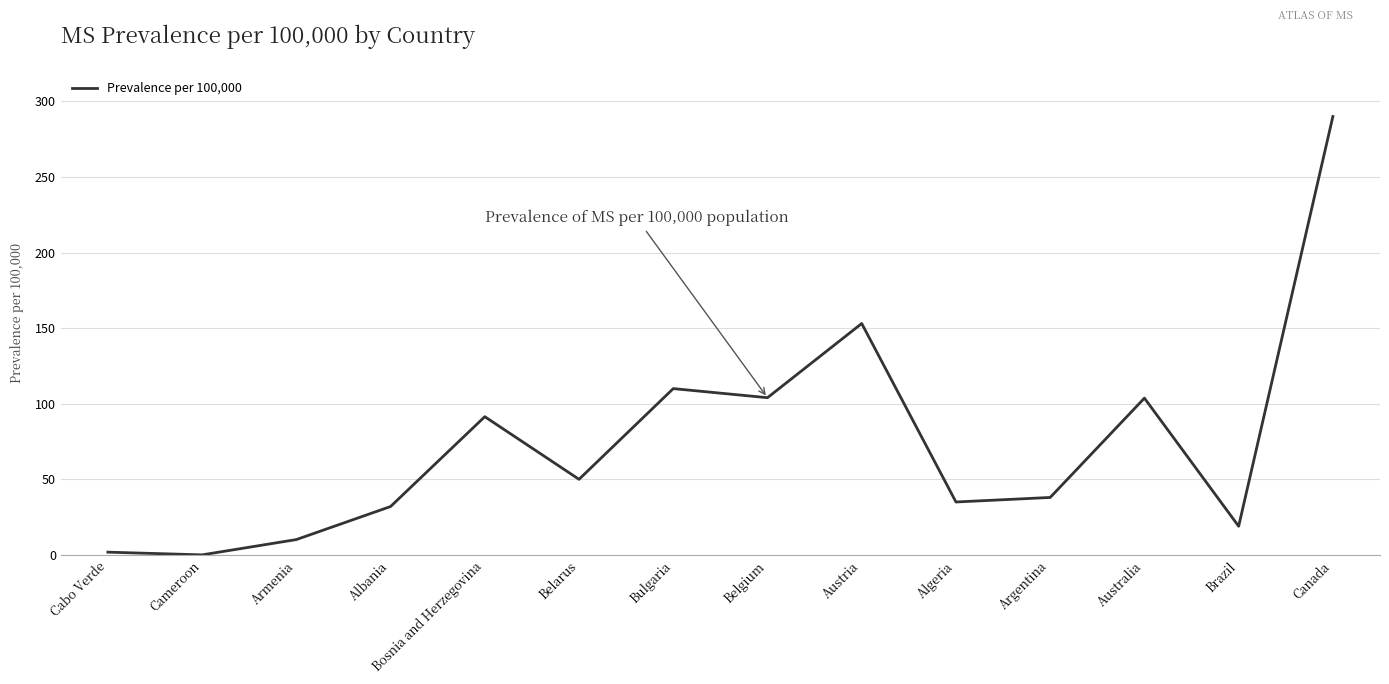

Rank the categories by value from highest to lowest.

Canada, Austria, Bulgaria, Belgium, Australia, Bosnia and Herzegovina, Belarus, Argentina, Algeria, Albania, Brazil, Armenia, Cabo Verde, Cameroon